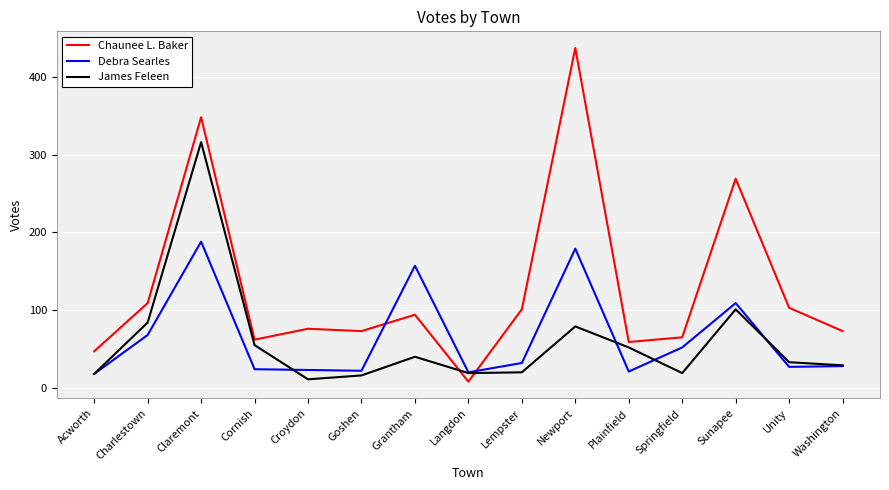

After their last crossing, which series has the higher values: James Feleen or Chaunee L. Baker?

Chaunee L. Baker